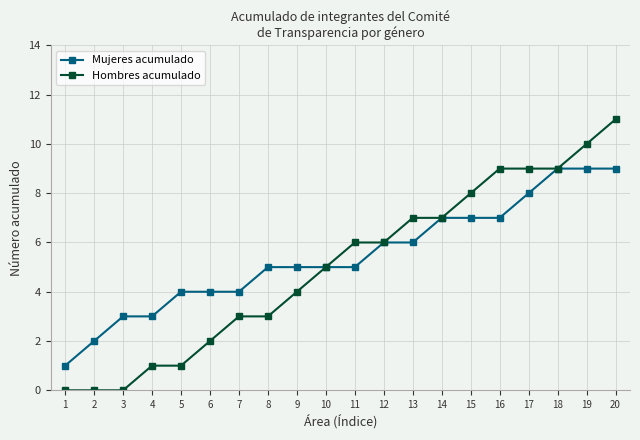

What is the value of the Mujeres acumulado point at the 1st from the left?

1